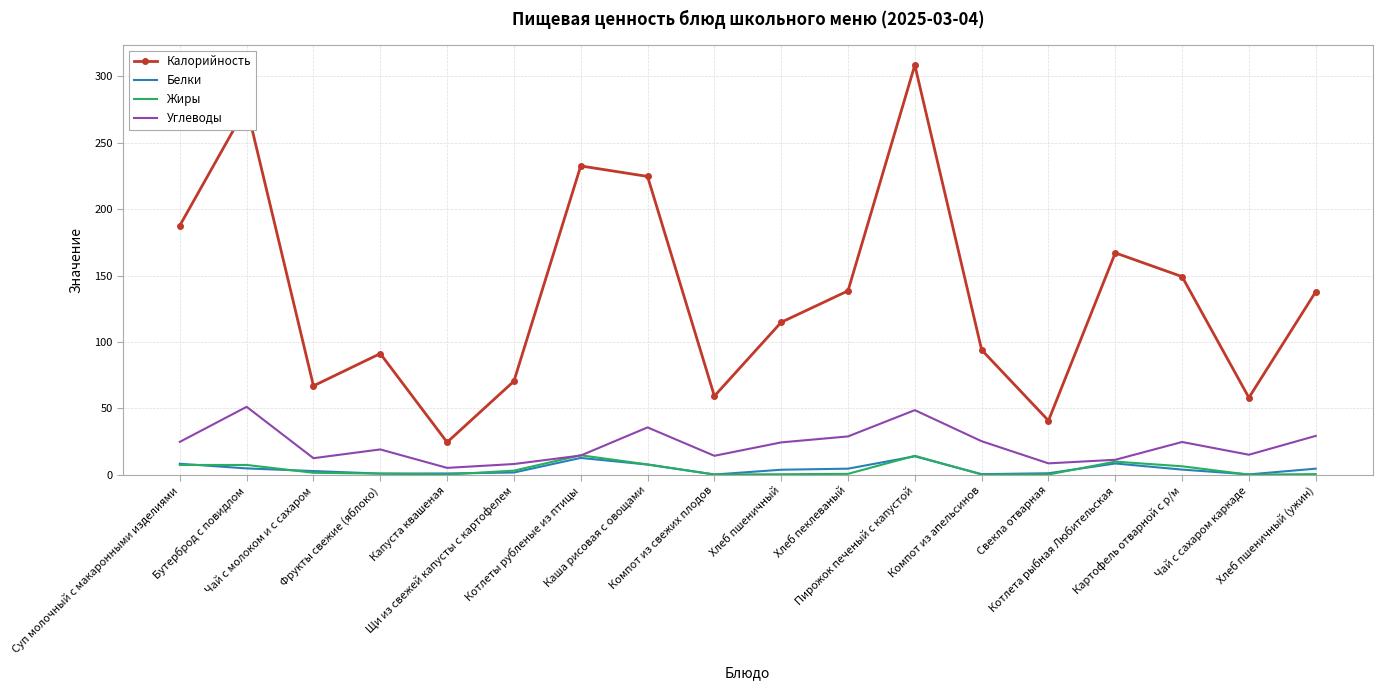

True or false: Углеводы has a value of 15.0 at Чай с сахаром каркаде.

True